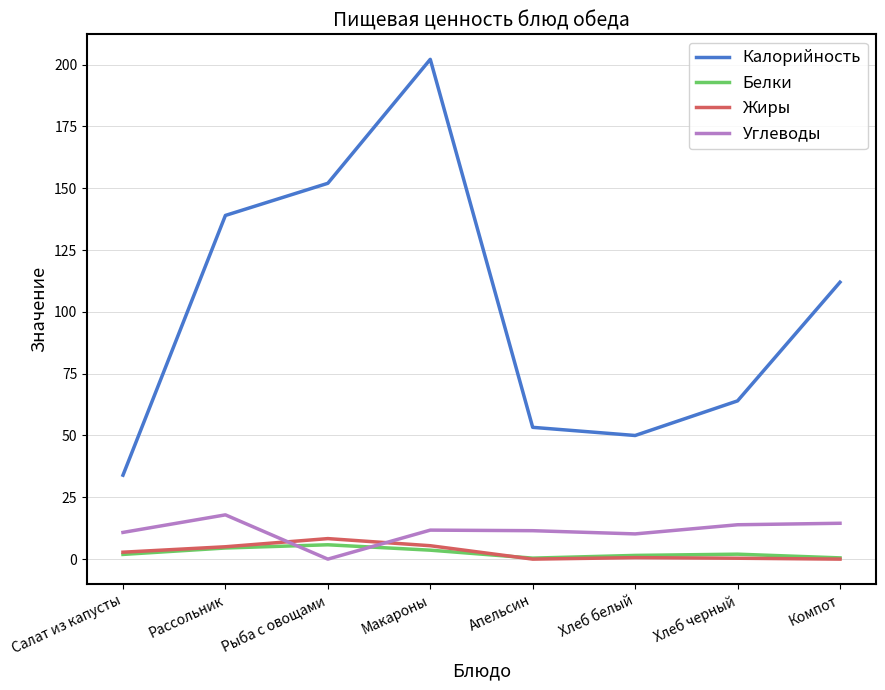

Which series has the widest spread of values?

Калорийность